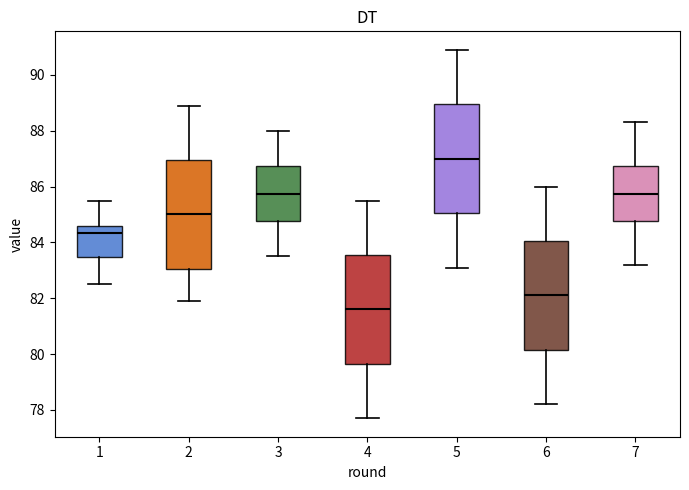

Reading left to right, read every box against the y-axis: the position of its median line, the range the box covers, and the ends of its whiskers. The values are not printed on the chart, so give them approximately, as read against the axis.

1: median 84.4, box 83.4 to 84.6, whiskers 82.6 to 85.6
2: median 85.0, box 83.0 to 87.0, whiskers 82.0 to 89.0
3: median 85.8, box 84.8 to 86.8, whiskers 83.6 to 88.0
4: median 81.6, box 79.6 to 83.6, whiskers 77.8 to 85.6
5: median 87.0, box 85.0 to 89.0, whiskers 83.2 to 91.0
6: median 82.2, box 80.2 to 84.0, whiskers 78.2 to 86.0
7: median 85.8, box 84.8 to 86.8, whiskers 83.2 to 88.4